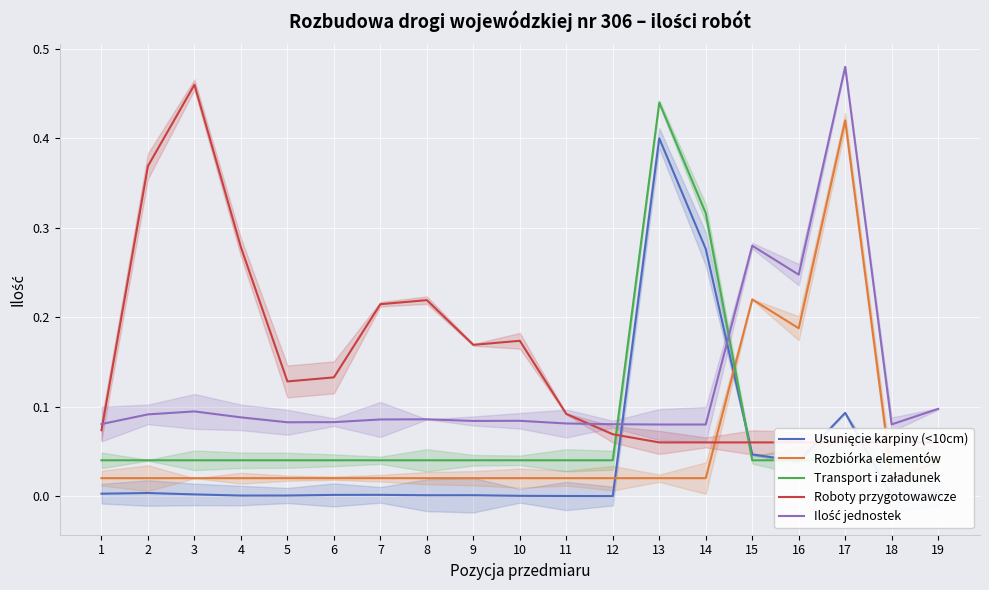

Reading left to right, list all the values displayed in this chart.

Usunięcie karpiny (<10cm): 1=0.0	2=0.0	3=0.0	4=0.0	5=0.0	6=0.0	7=0.0	8=0.0	9=0.0	10=0.0	11=0.0	12=0.0	13=0.4	14=0.3	15=0.0	16=0.0	17=0.1	18=0.0	19=0.0
Rozbiórka elementów: 1=0.0	2=0.0	3=0.0	4=0.0	5=0.0	6=0.0	7=0.0	8=0.0	9=0.0	10=0.0	11=0.0	12=0.0	13=0.0	14=0.0	15=0.2	16=0.2	17=0.4	18=0.0	19=0.0
Transport i załadunek: 1=0.0	2=0.0	3=0.0	4=0.0	5=0.0	6=0.0	7=0.0	8=0.0	9=0.0	10=0.0	11=0.0	12=0.0	13=0.4	14=0.3	15=0.0	16=0.0	17=0.0	18=0.0	19=0.0
Roboty przygotowawcze: 1=0.1	2=0.4	3=0.5	4=0.3	5=0.1	6=0.1	7=0.2	8=0.2	9=0.2	10=0.2	11=0.1	12=0.1	13=0.1	14=0.1	15=0.1	16=0.1	17=0.1	18=0.1	19=0.1
Ilość jednostek: 1=0.1	2=0.1	3=0.1	4=0.1	5=0.1	6=0.1	7=0.1	8=0.1	9=0.1	10=0.1	11=0.1	12=0.1	13=0.1	14=0.1	15=0.3	16=0.2	17=0.5	18=0.1	19=0.1